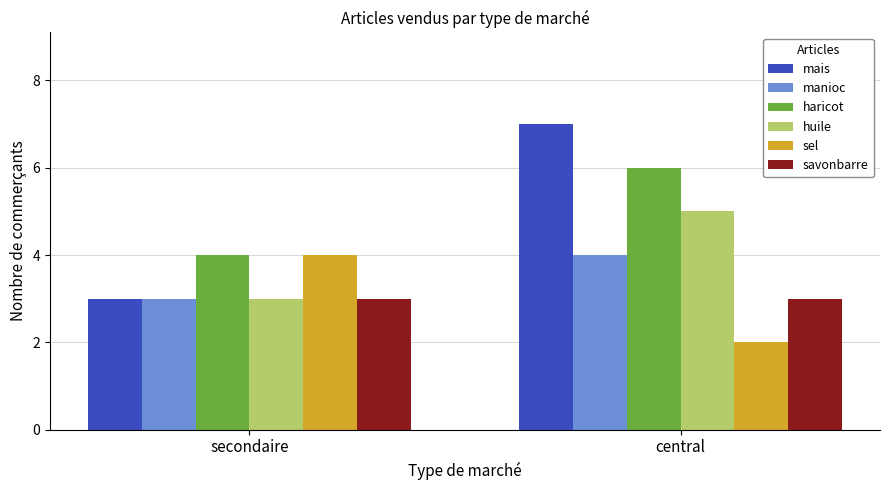

What is the difference between the maximum and minimum values in the huile series?

2